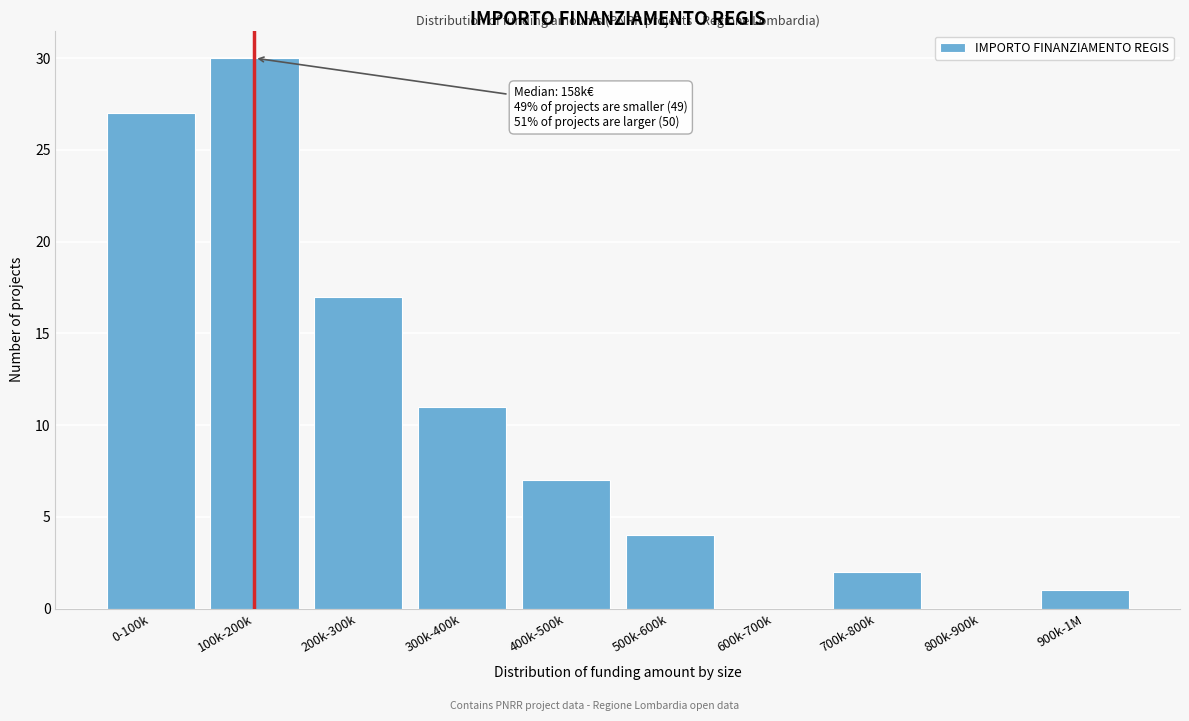

Reading left to right, extract all data points from this chart.

0-100k=27	100k-200k=30	200k-300k=17	300k-400k=11	400k-500k=7	500k-600k=4	600k-700k=0	700k-800k=2	800k-900k=0	900k-1M=1